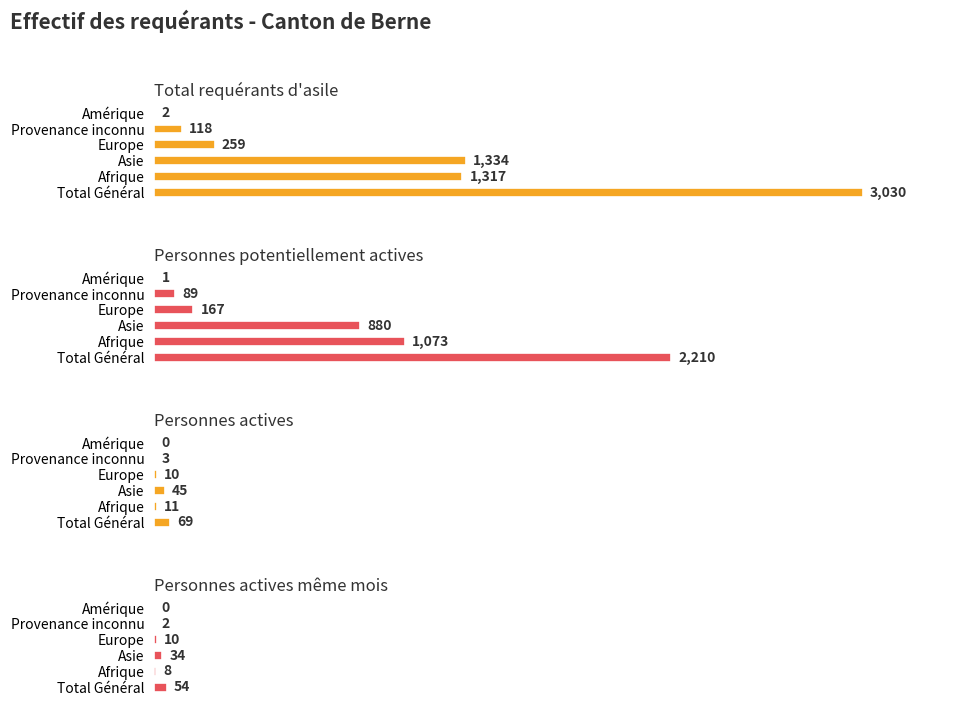

What is the minimum value for Personnes potentiellement actives?

1